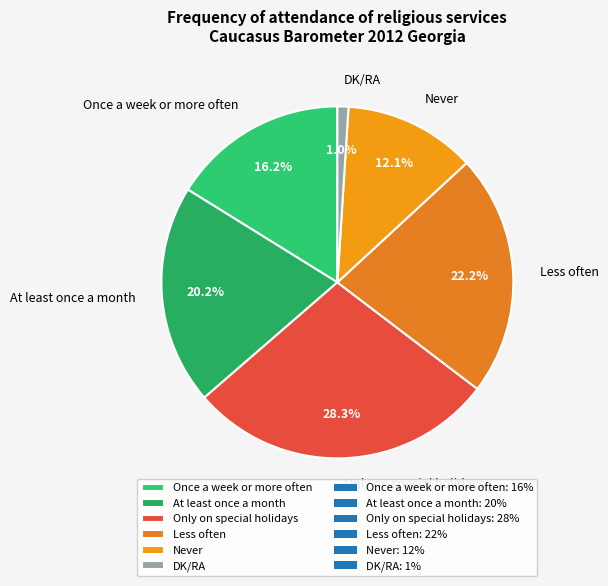

Rank the categories by value from highest to lowest.

Only on special holidays, Less often, At least once a month, Once a week or more often, Never, DK/RA